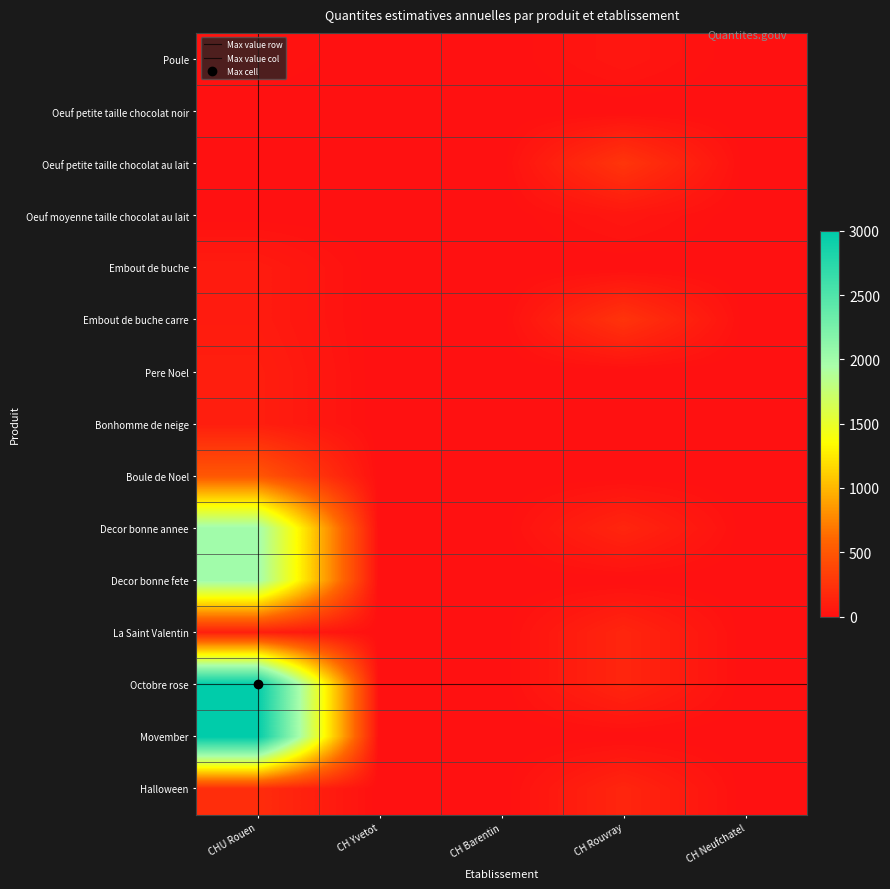

The value of Bonhomme de neige at CH Barentin is 0. True or false?

True